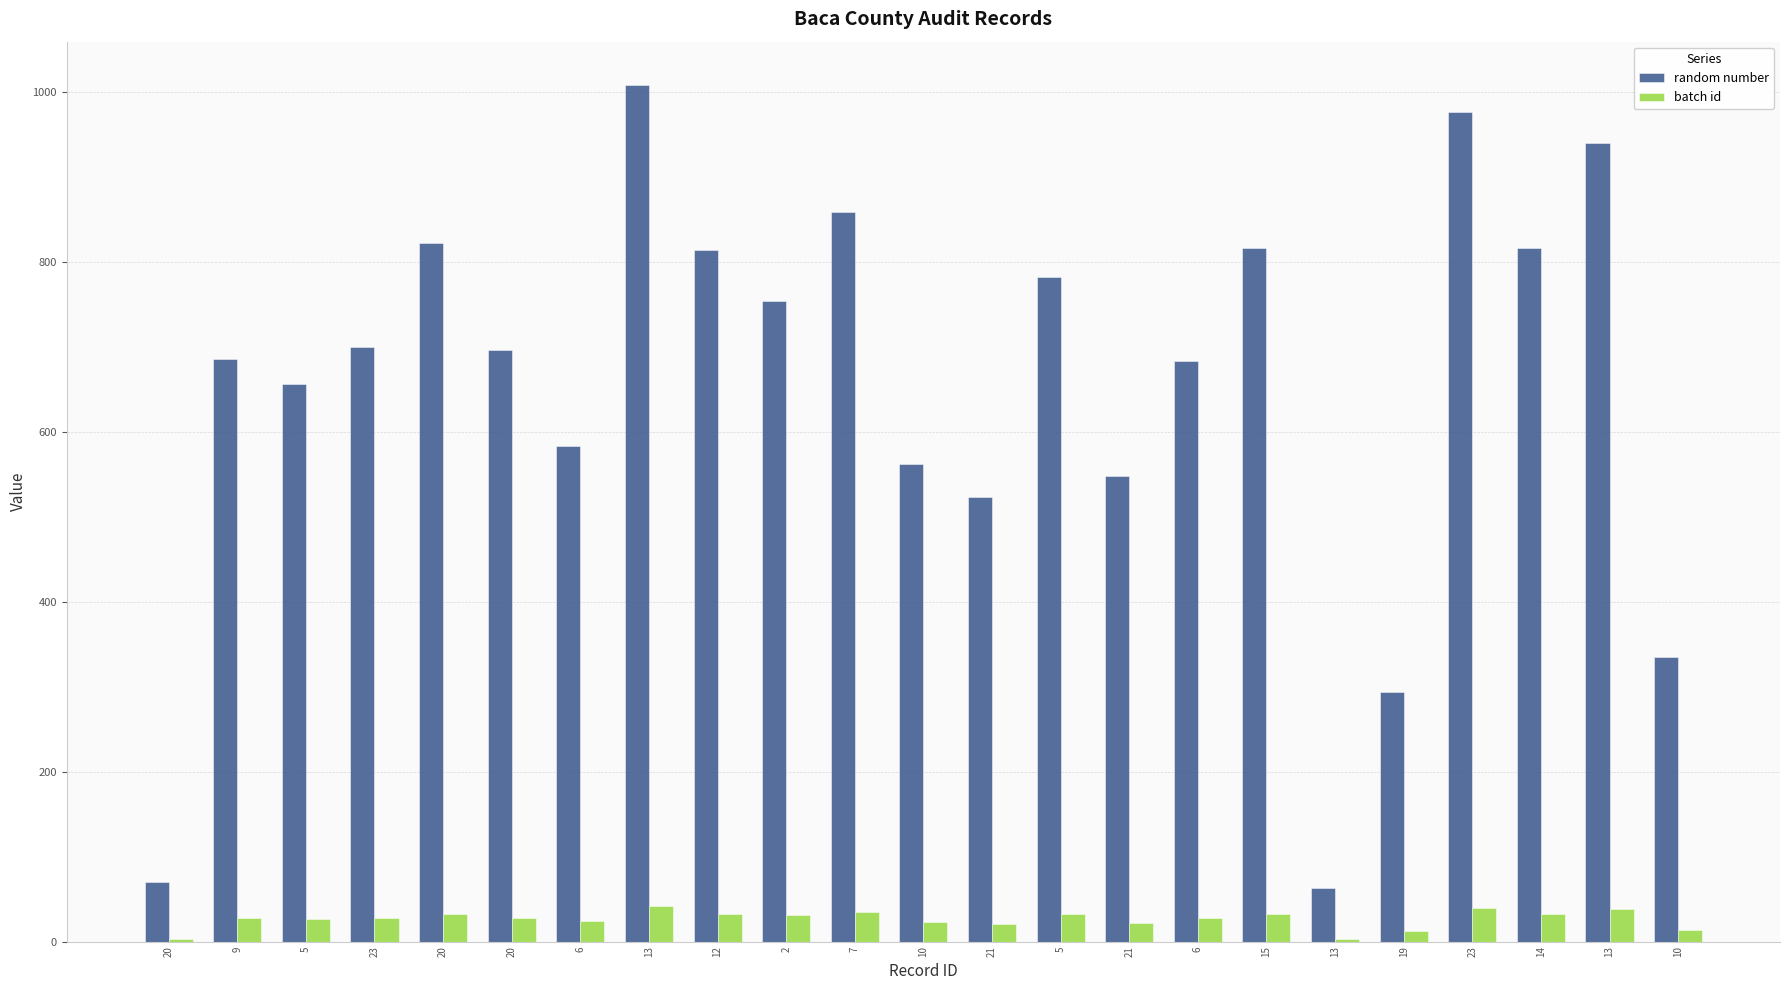

What is the label of the 20th bar from the right?

23